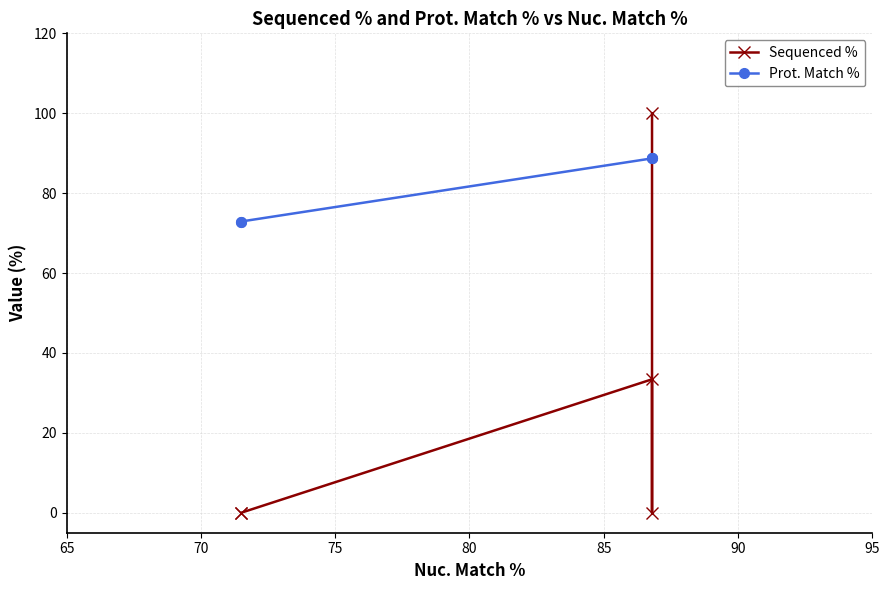

How many values in Sequenced % are above zero?

2